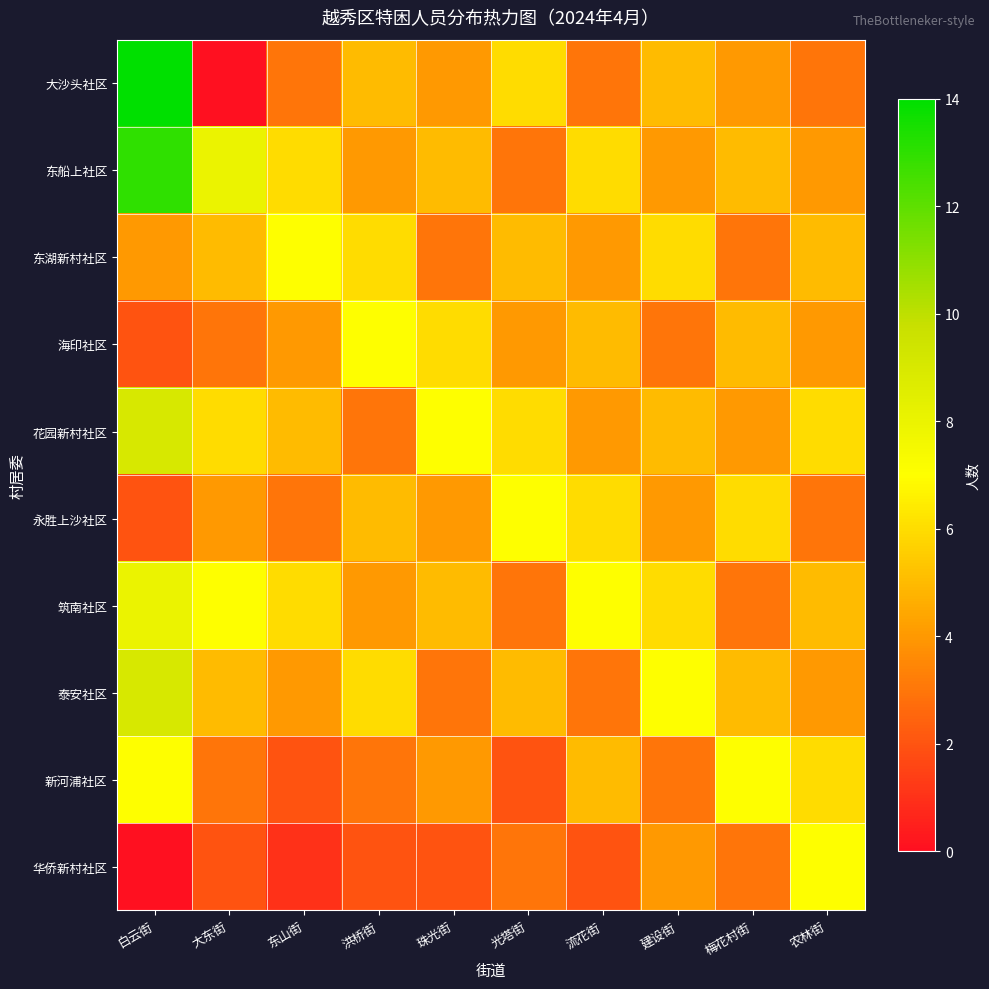

At how many categories does at least one series exceed 10?

1